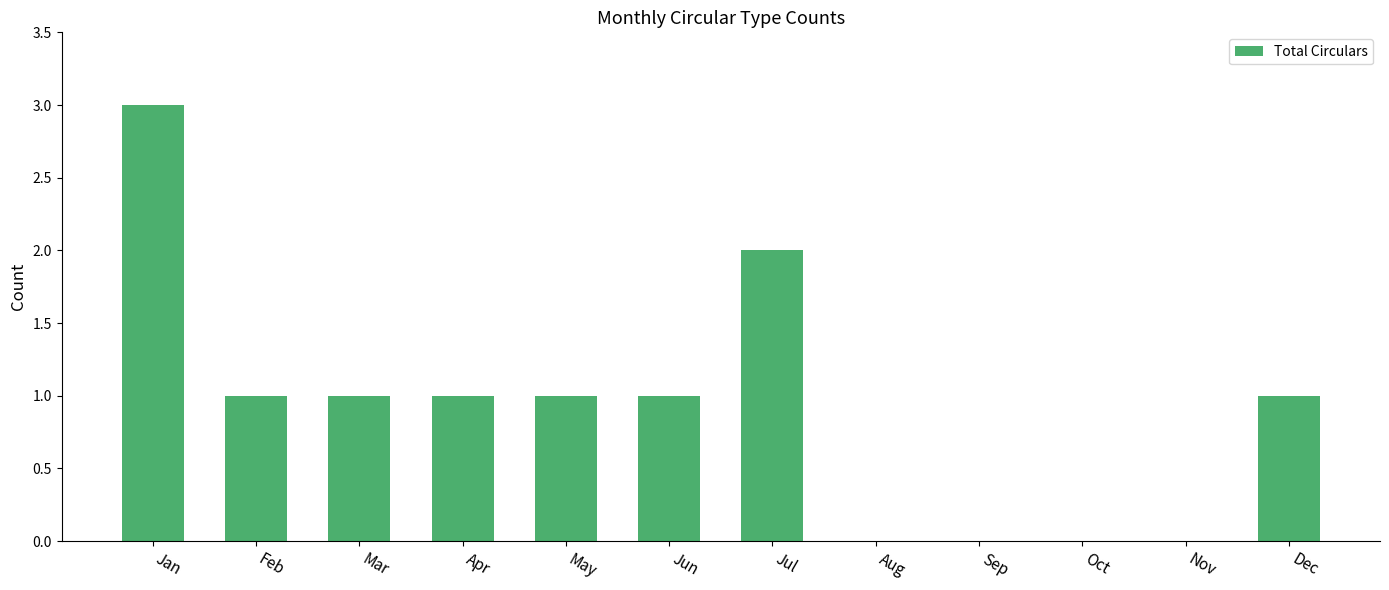

What is the change in value from Aug to Dec?

+1